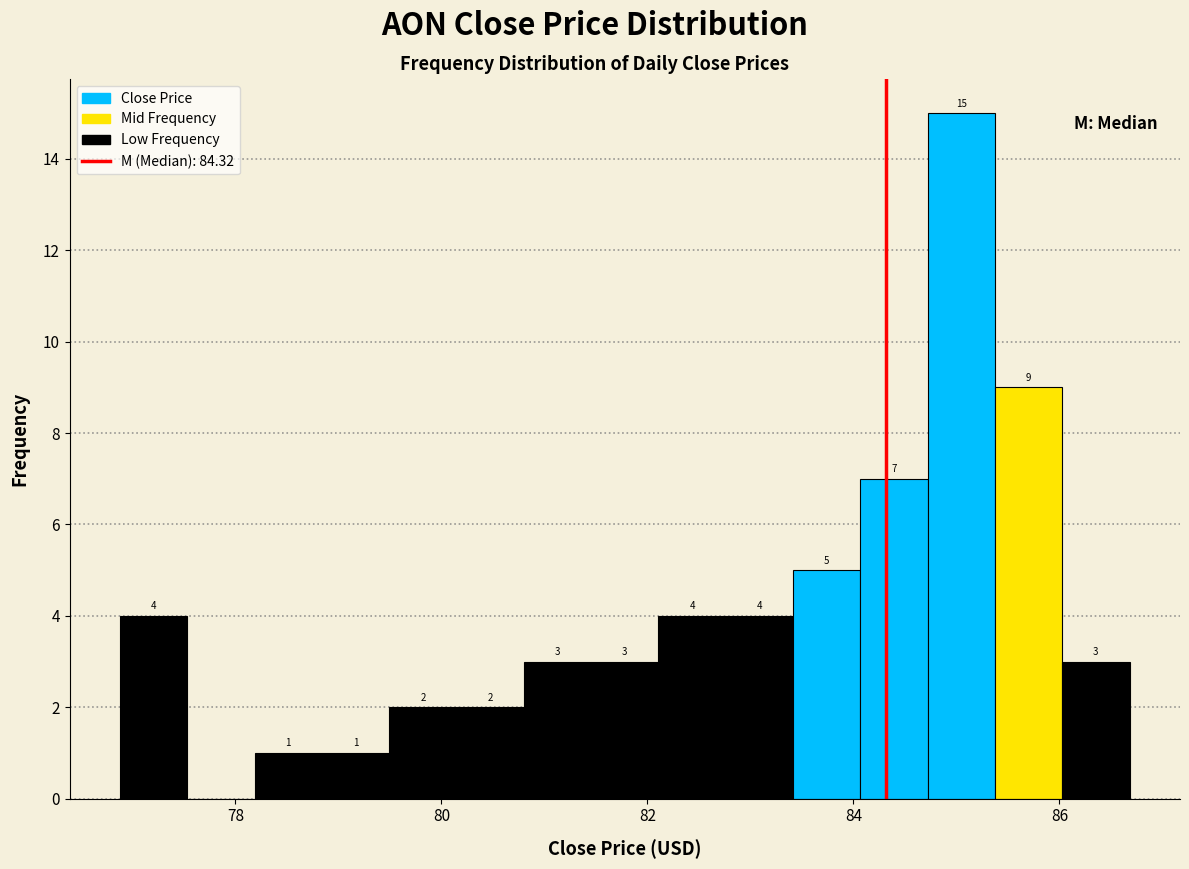

Around what value on the x-axis is the tallest bar? Give the approximate position of its centre, as read against the axis.

85.0